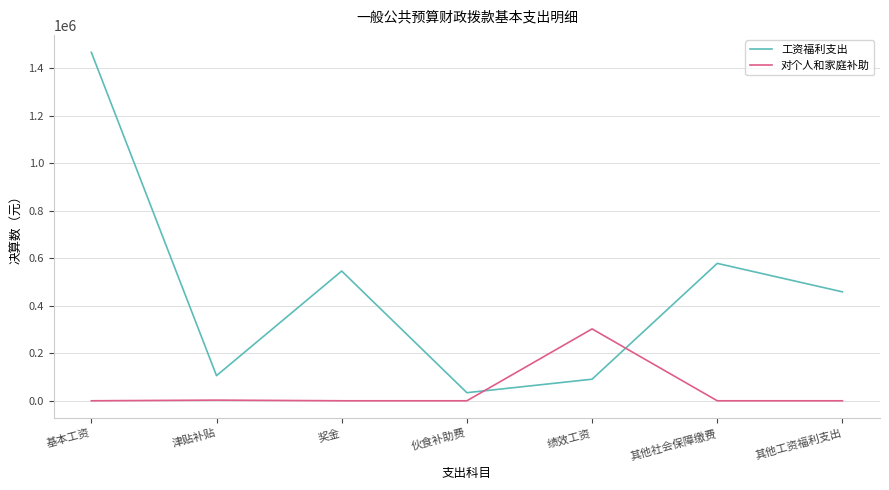

At how many categories does at least one series exceed 1043710?

1